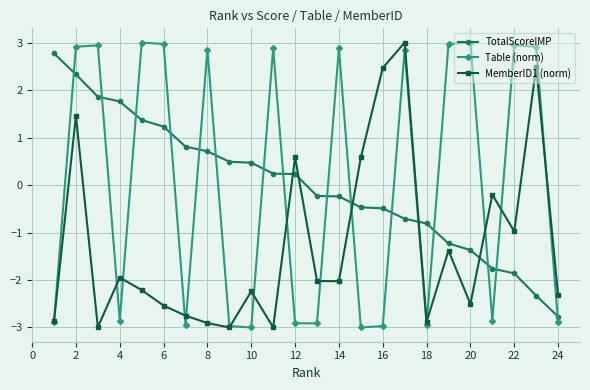

At how many categories does at least one series exceed 2?

14